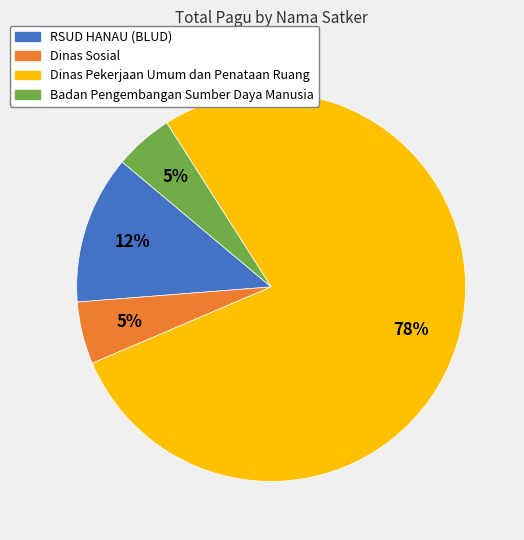

To the nearest percent, what is the difference between the largest and smallest slice percentages?

73%